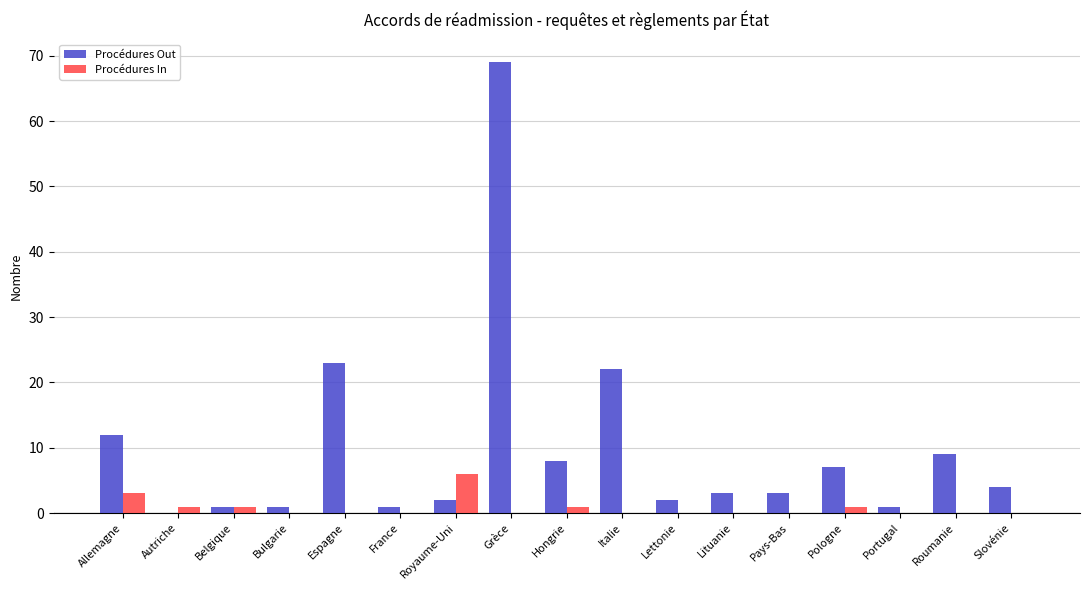

The Procédures Out series shows 2 at Lettonie. True or false?

True